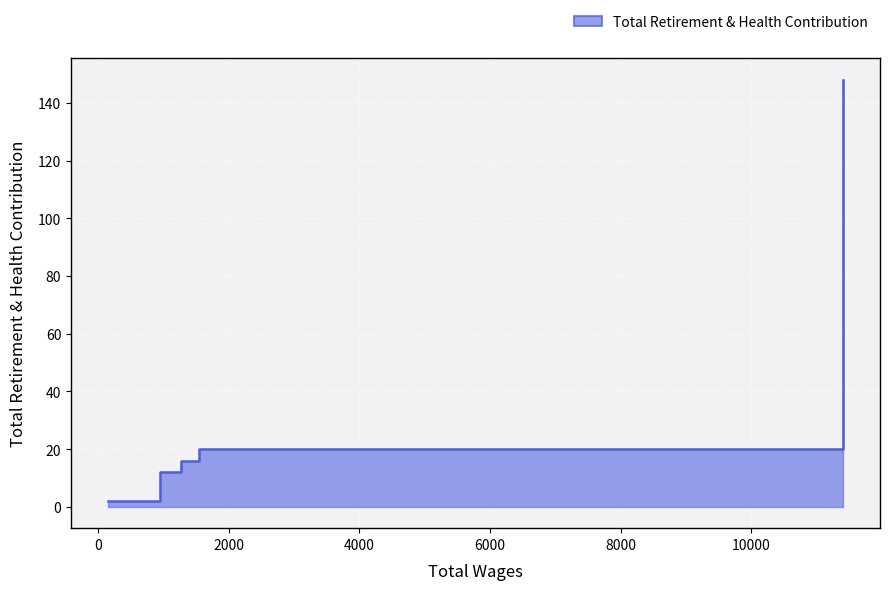

What is the greatest value displayed?

148